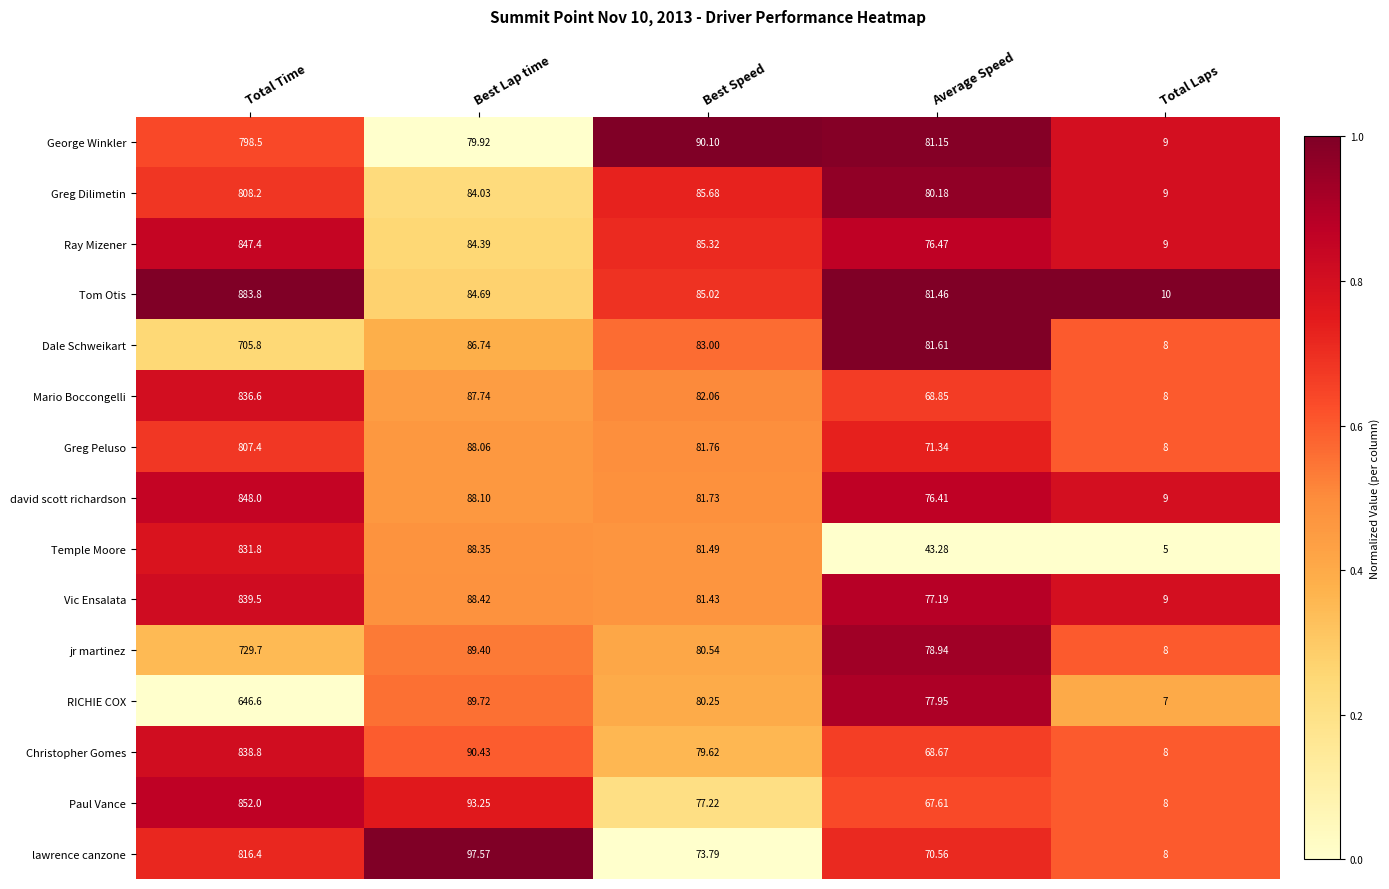

Rank the series at Best Lap time from highest to lowest value.

lawrence canzone, Paul Vance, Christopher Gomes, RICHIE COX, jr martinez, Vic Ensalata, Temple Moore, david scott richardson, Greg Peluso, Mario Boccongelli, Dale Schweikart, Tom Otis, Ray Mizener, Greg Dilimetin, George Winkler